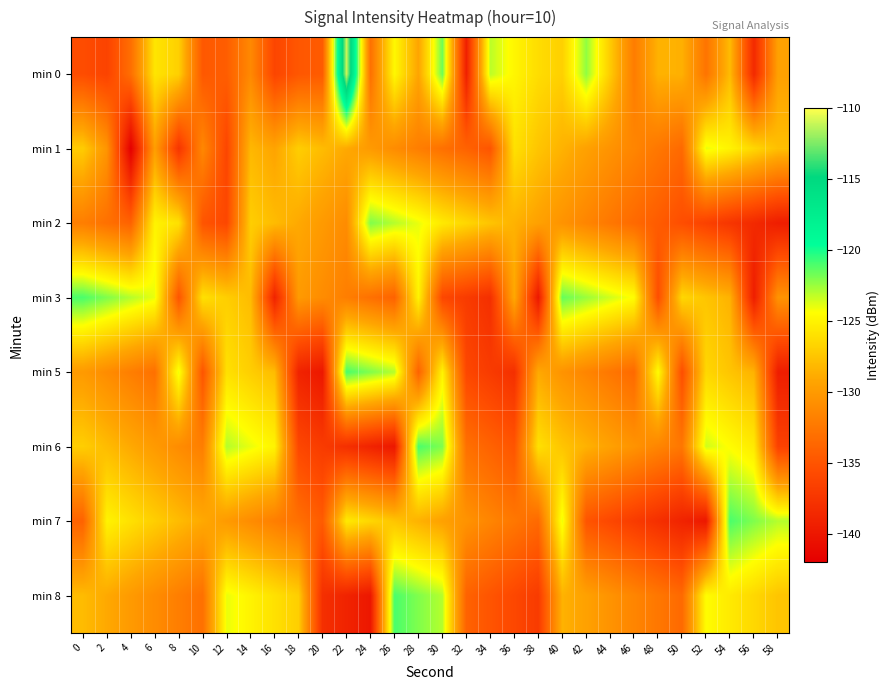

At which category is the sum across all series the highest?

30